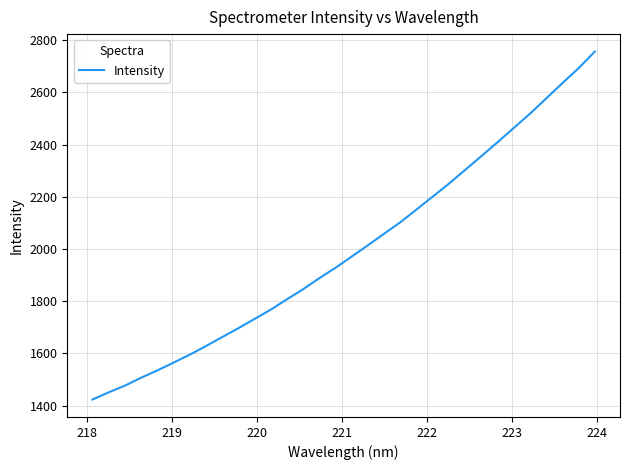

Reading left to right, list all the values displayed in this chart.

1422.9	1450.6	1476.2	1506.7	1534.5	1564.6	1595.0	1628.0	1662.5	1696.4	1732.2	1767.8	1807.5	1846.2	1888.6	1928.4	1971.7	2014.8	2059.1	2102.9	2152.0	2201.5	2251.0	2303.7	2356.5	2409.7	2464.4	2518.8	2577.4	2636.0	2693.2	2756.8